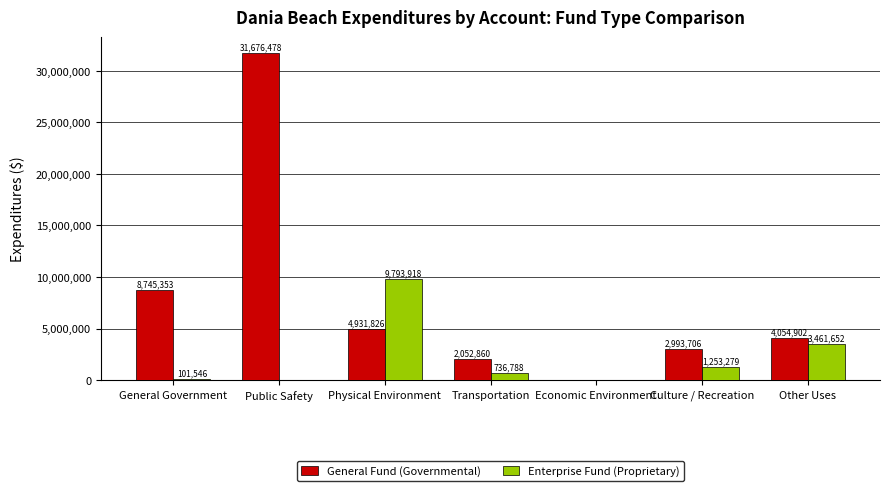

Is it true that Enterprise Fund (Proprietary) equals -4253784 at Economic Environment?

False